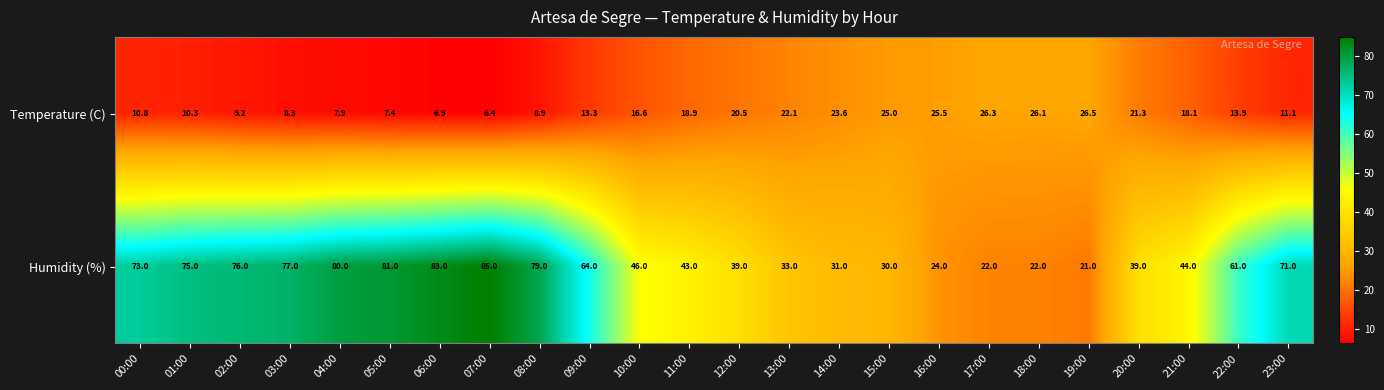

What is the average value of the Temperature (C) series?

16.0